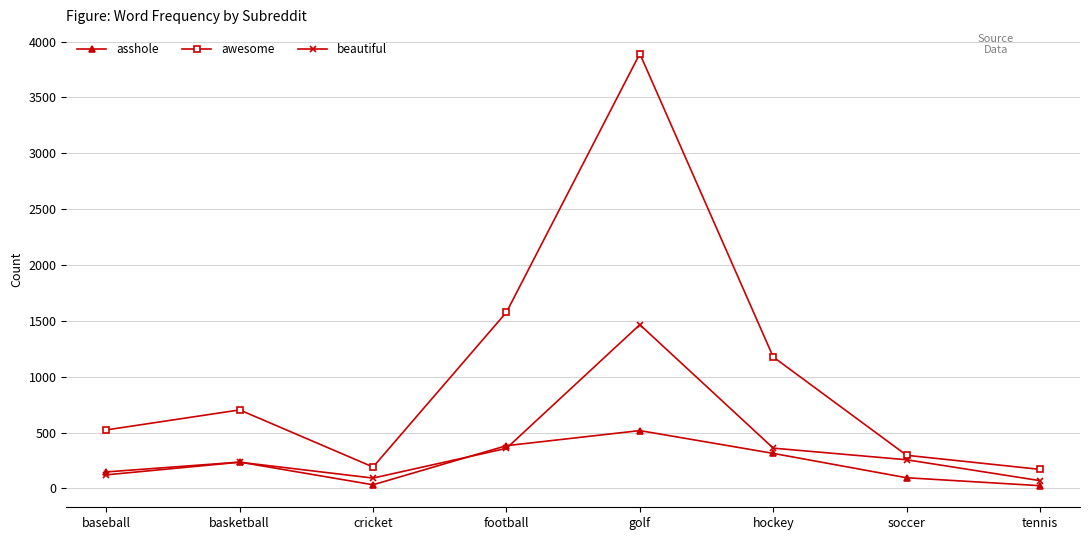

Between which two adjacent categories do beautiful and asshole first intersect?

basketball and cricket